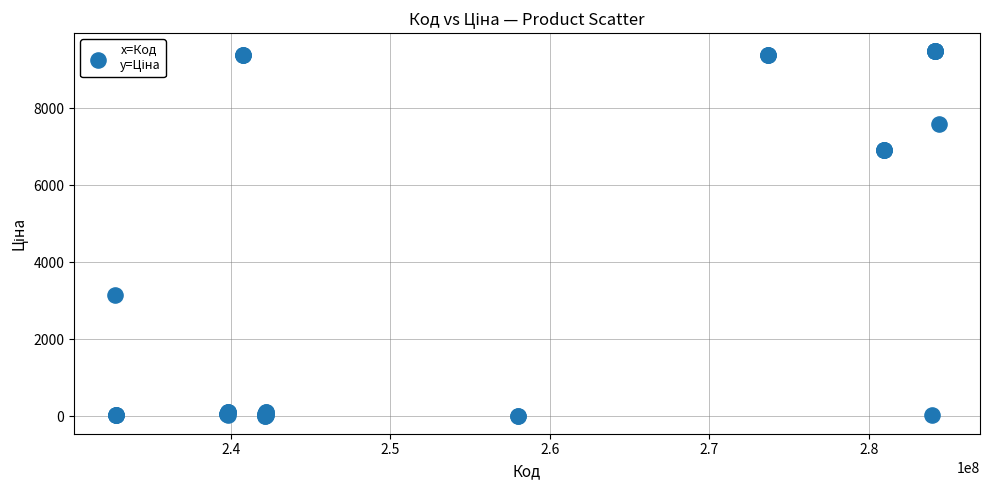

What Y value in the scatter plot is closest to 4747?

3157.9